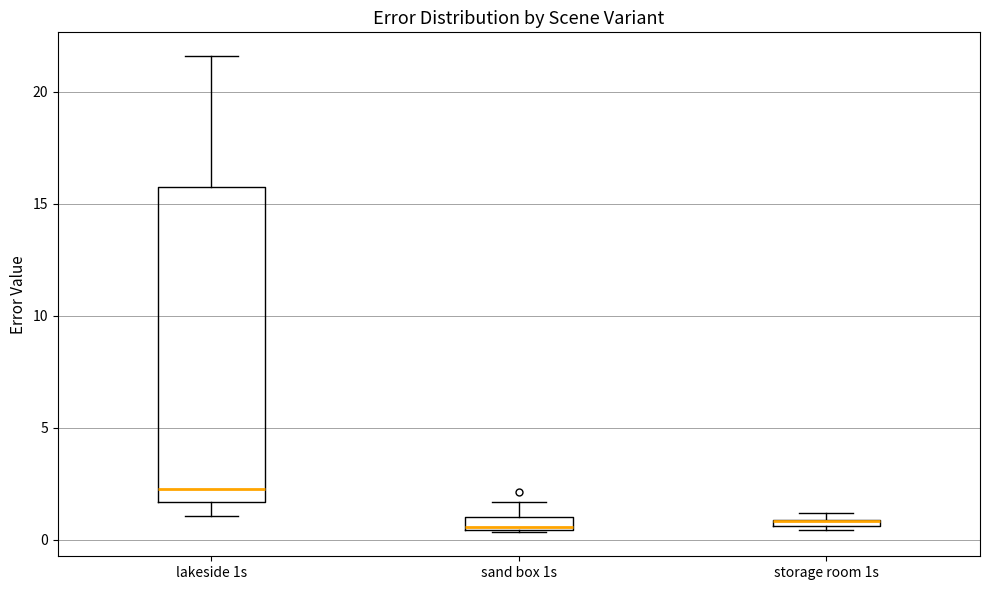

Where is the upper edge of the box for sand box 1s on the y-axis? The values are not printed on the chart, so give them approximately, as read against the axis.

1.0